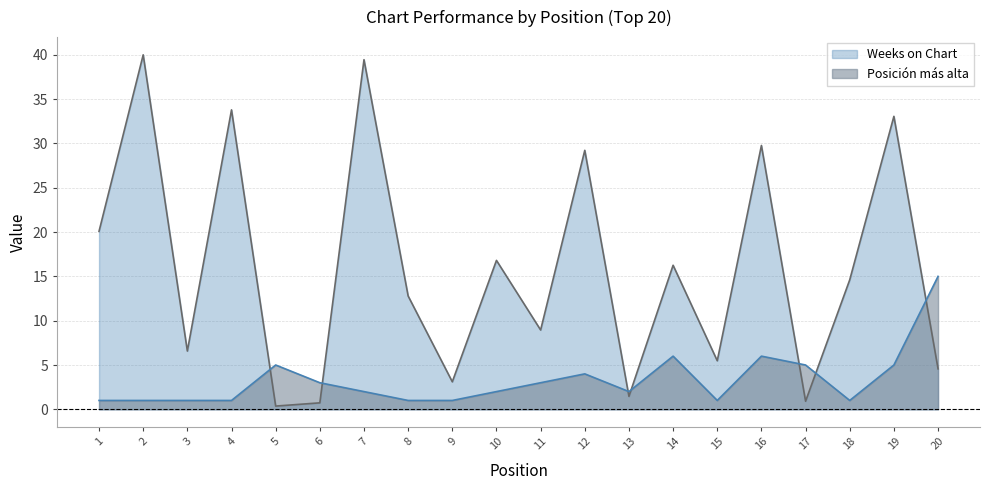

Which category has the highest value in the Posicion mas alta series?

20